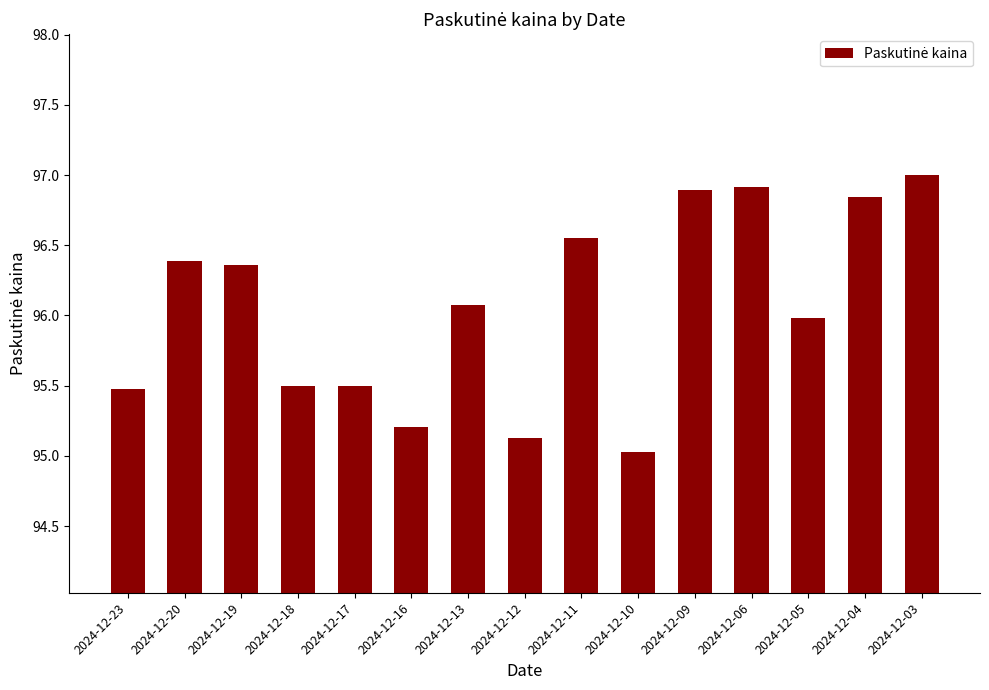

What is the difference between the values at 2024-12-04 and 2024-12-11?

0.3